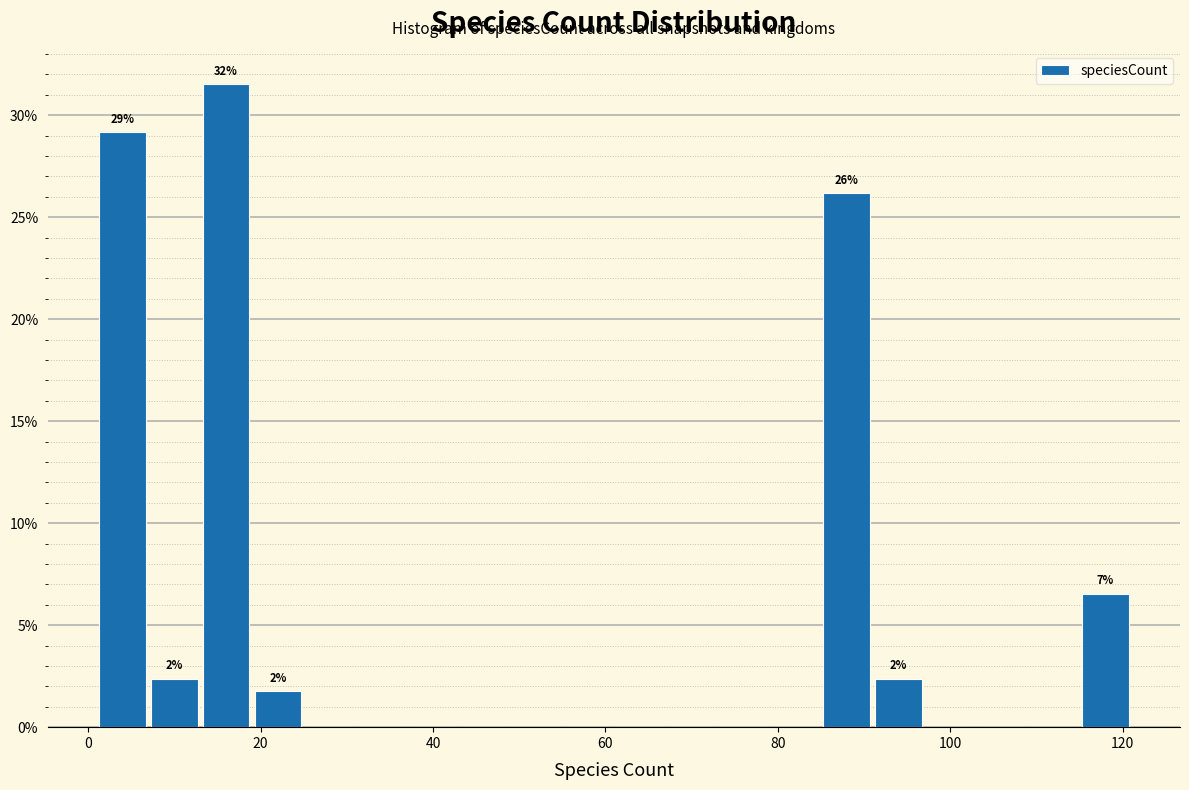

Around what value on the x-axis is the tallest bar? Give the approximate position of its centre, as read against the axis.

16